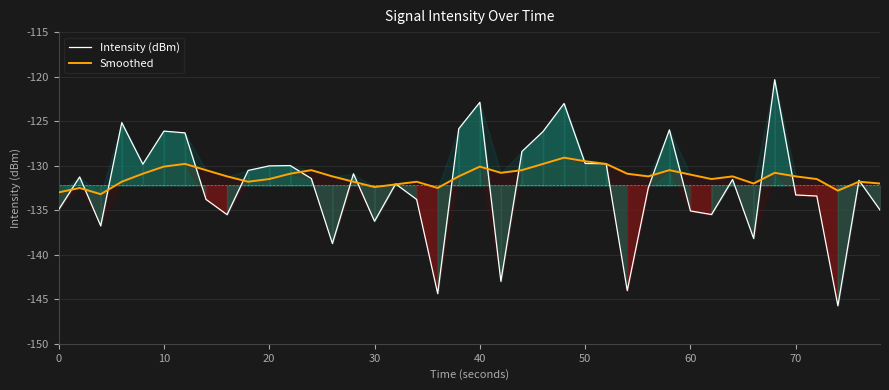

Rank the series by their average value, from lowest to highest.

Intensity (dBm), Smoothed